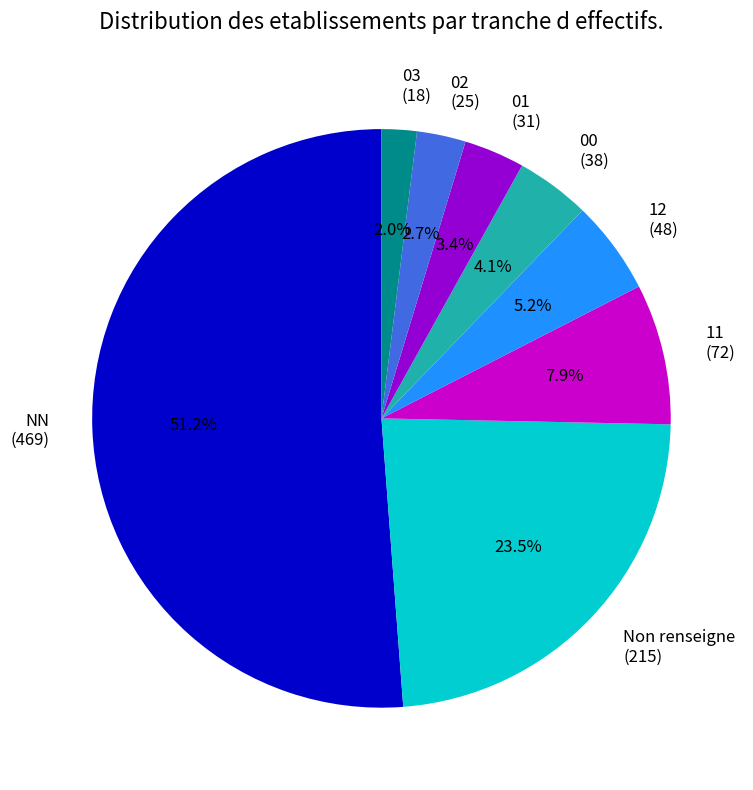

What percentage do 02 (25) and 03 (18) together represent?

4.7%